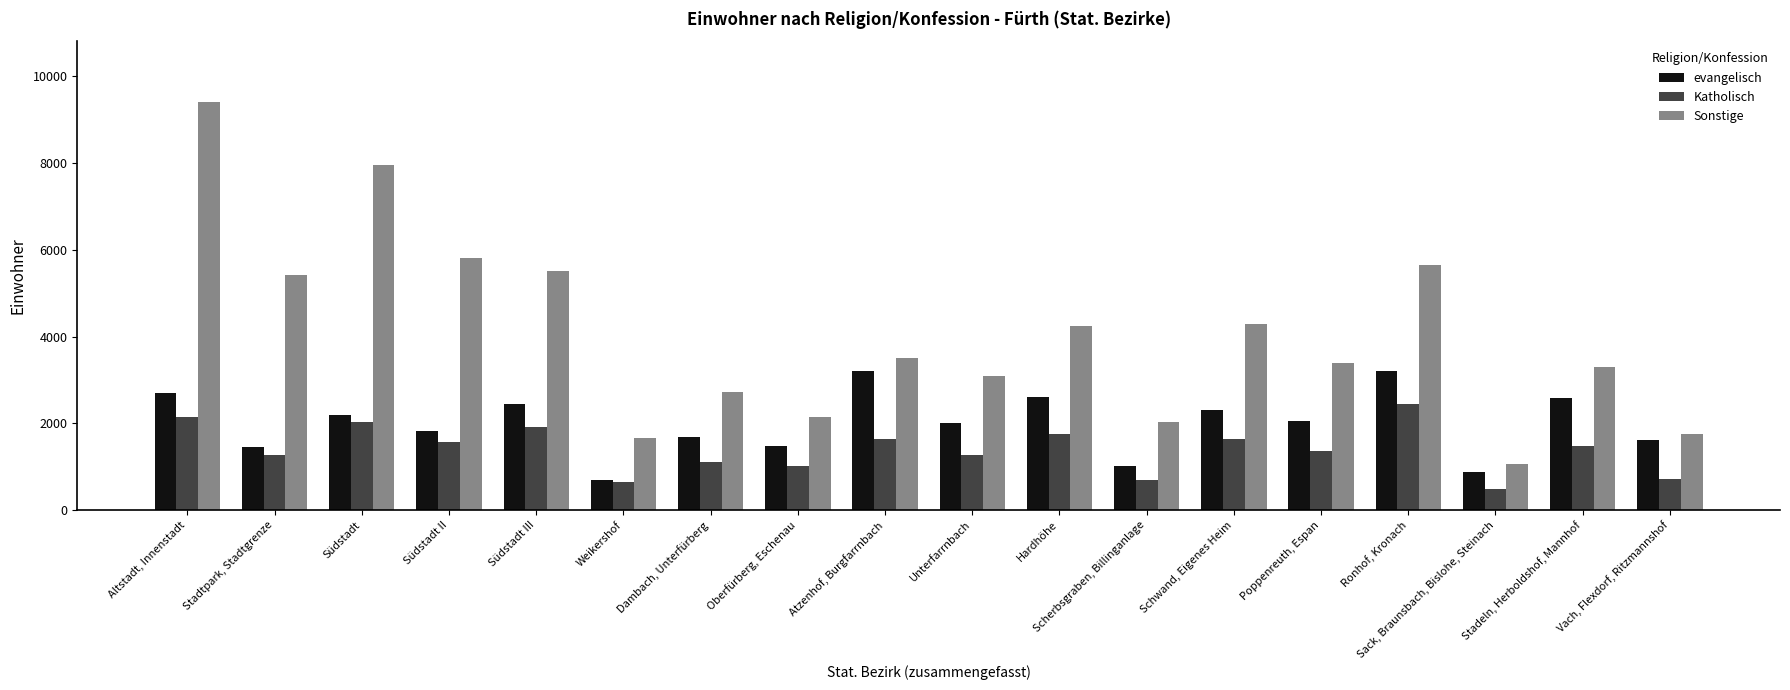

Is it true that Sonstige equals 2151 at Oberfürberg, Eschenau?

True